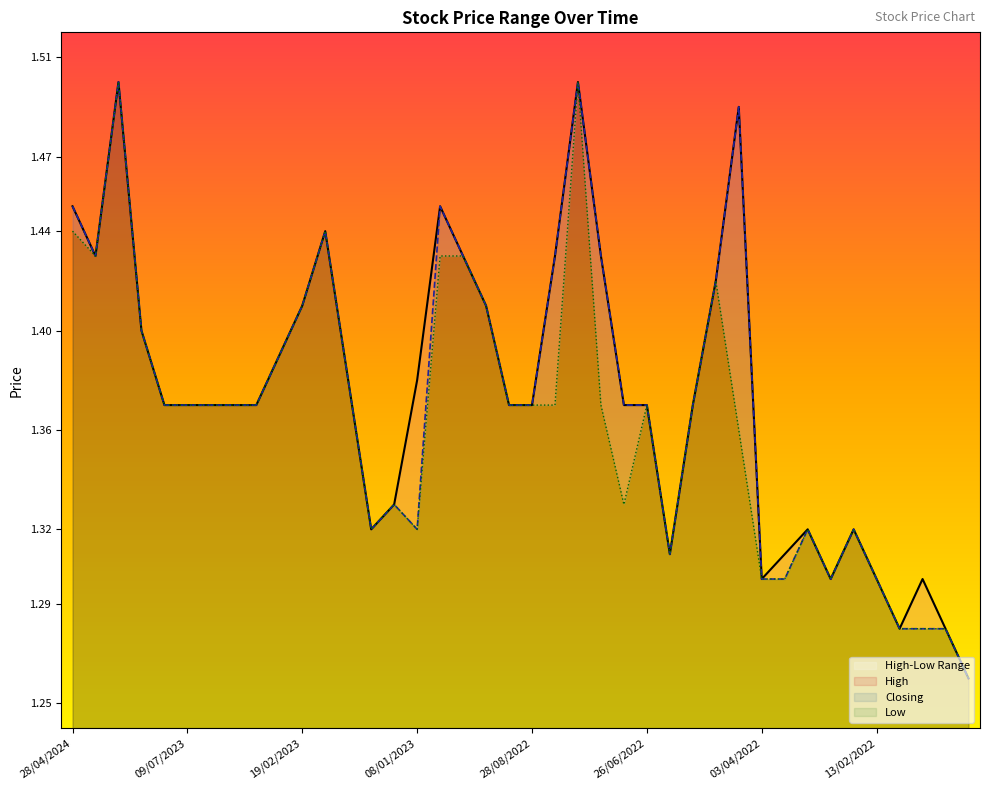

Does the chart have visible grid lines?

No